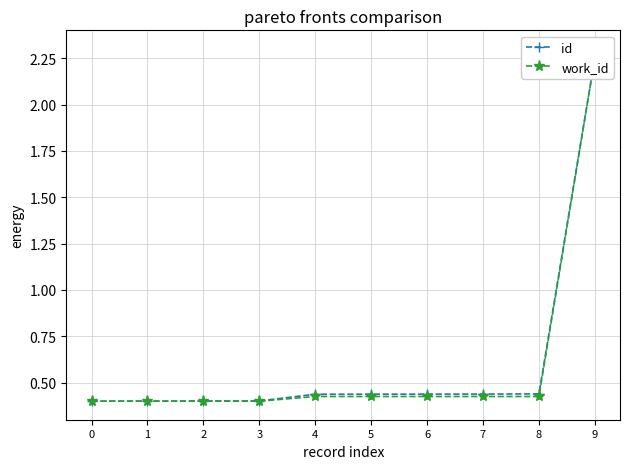

Rank the series by their average value, from highest to lowest.

id, work_id